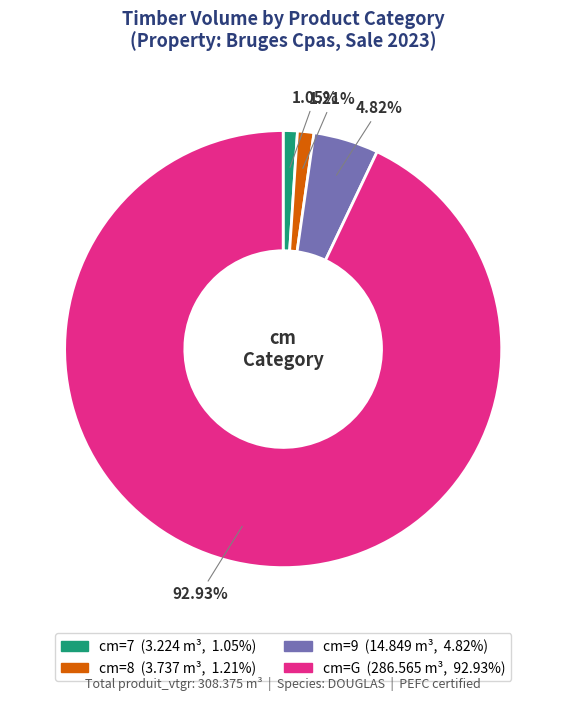

How many segments does this pie chart have?

4